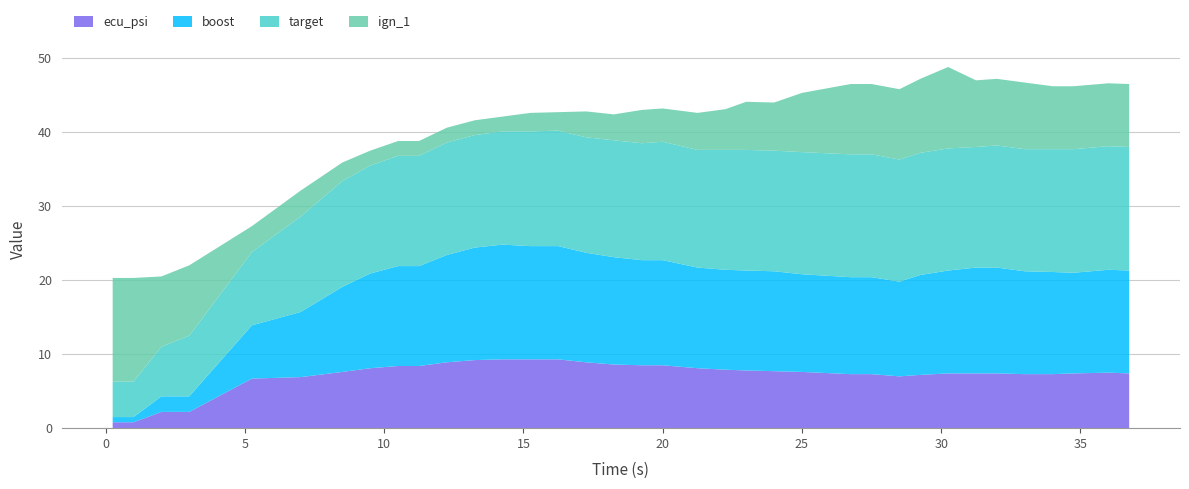

Reading left to right, what are all the values shown in this chart?

ecu_psi: 0.8	0.8	2.2	2.2	6.7	6.9	7.6	8.1	8.4	8.4	8.9	9.2	9.3	9.3	9.3	8.9	8.6	8.5	8.5	8.1	7.9	7.8	7.7	7.6	7.3	7.3	7.0	7.2	7.4	7.4	7.4	7.3	7.3	7.4	7.5	7.4
boost: 0.7	0.7	2.1	2.1	7.2	8.8	11.5	12.8	13.5	13.5	14.5	15.2	15.5	15.3	15.3	14.8	14.5	14.2	14.2	13.6	13.5	13.5	13.5	13.2	13.1	13.1	12.8	13.5	13.9	14.3	14.3	13.9	13.8	13.6	13.9	13.9
target: 4.8	4.8	6.7	8.2	9.9	12.9	14.3	14.6	14.9	14.9	15.2	15.2	15.3	15.5	15.6	15.6	15.8	15.8	16.0	15.9	16.2	16.3	16.3	16.5	16.6	16.6	16.5	16.5	16.5	16.3	16.5	16.5	16.6	16.7	16.7	16.7
ign_1: 14.0	14.0	9.5	9.5	3.5	3.5	2.5	2.0	2.0	2.0	2.0	2.0	2.0	2.5	2.5	3.5	3.5	4.5	4.5	5.0	5.5	6.5	6.5	8.0	9.5	9.5	9.5	10.0	11.0	9.0	9.0	9.0	8.5	8.5	8.5	8.5